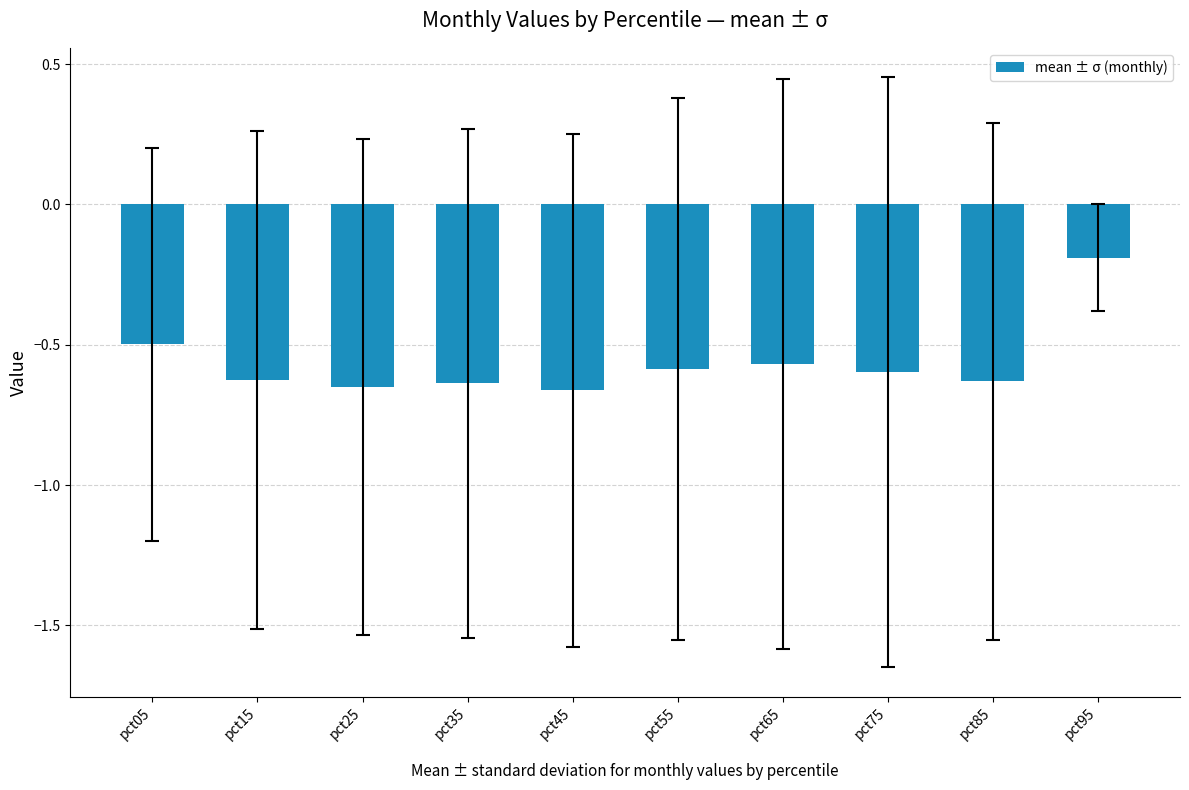

The value at pct15 is -0.6. True or false?

True